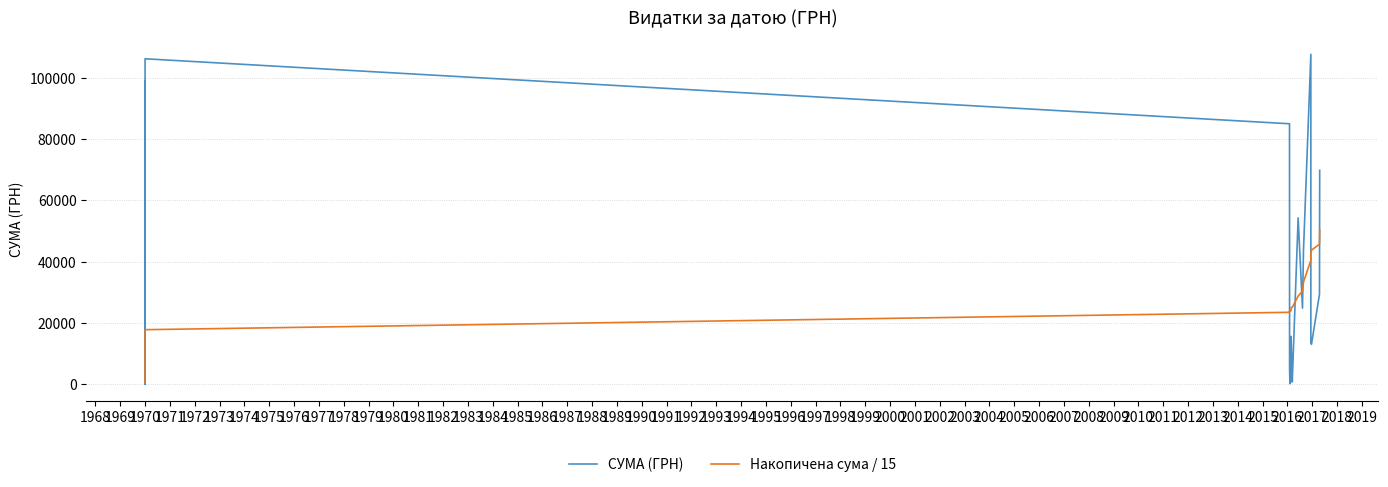

What is the difference between the maximum and minimum values in the Накопичена сума / 15 series?

49804.4